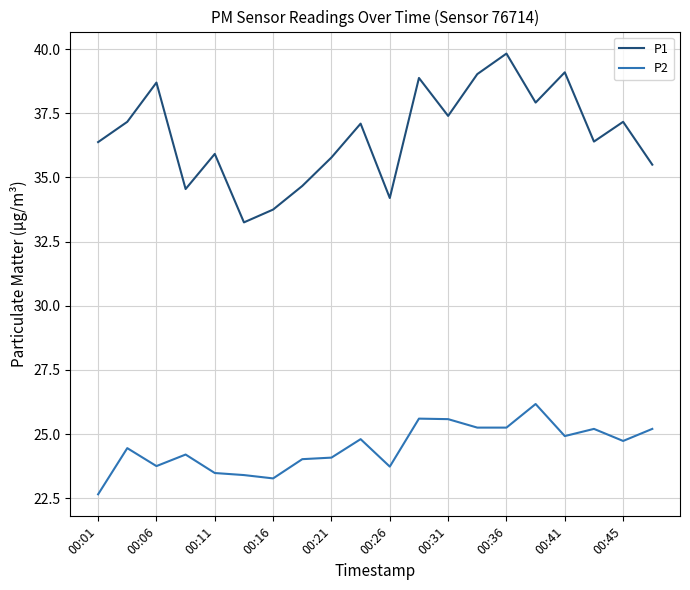

At how many categories does at least one series exceed 33?

20